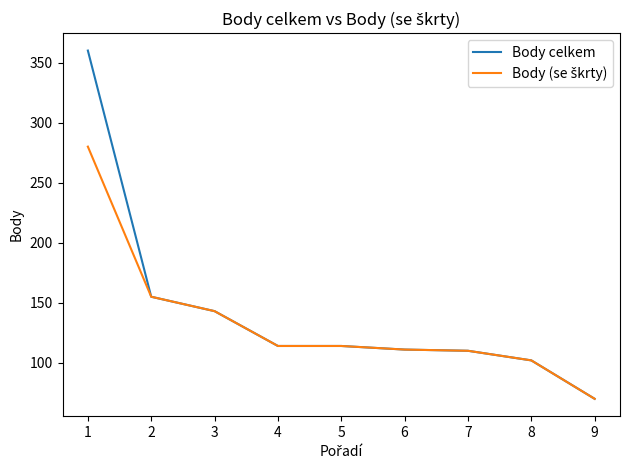

The Body celkem series shows 50 at 8. True or false?

False